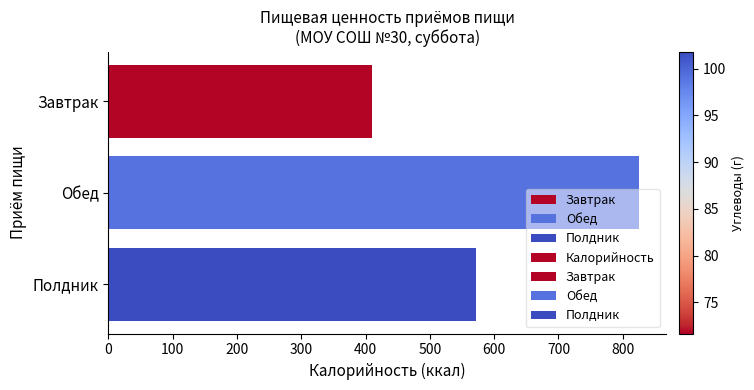

What is the minimum value shown in the chart?

409.8